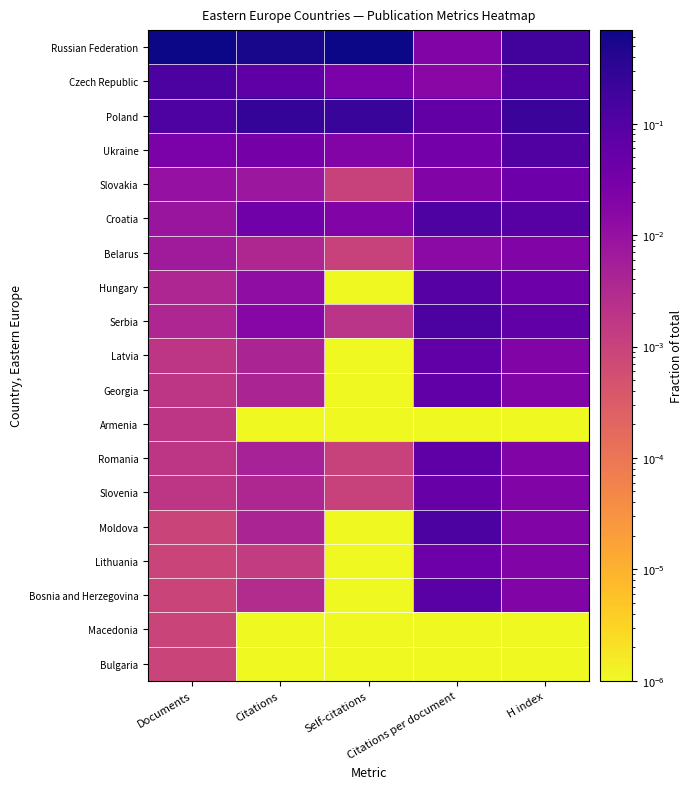

Between Self-citations and Citations, which is larger?

Self-citations